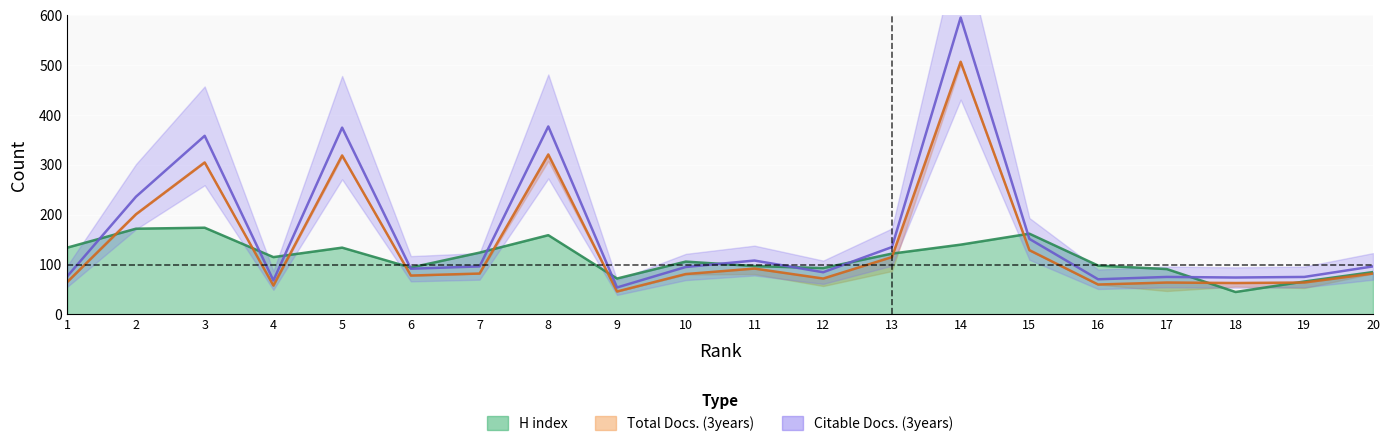

At how many categories does at least one series exceed 591?

1